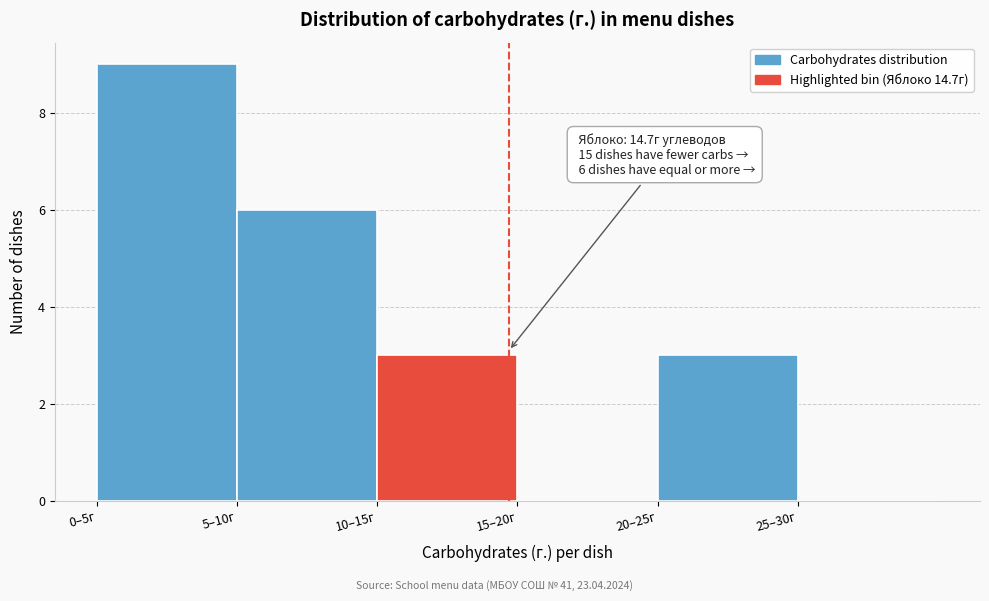

Reading right to left, extract all data points from this chart.

25–30г=0	20–25г=3	15–20г=0	10–15г=3	5–10г=6	0–5г=9